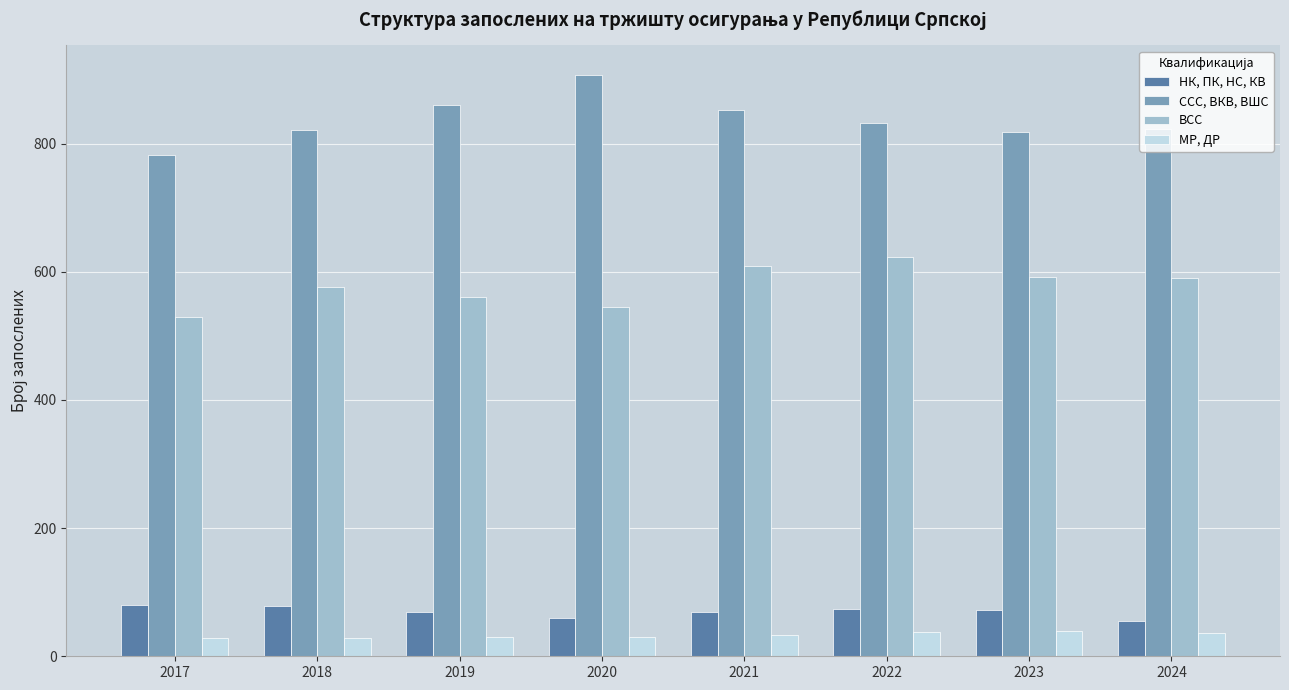

Rank the series at 2021 from highest to lowest value.

ССС, ВКВ, ВШС, ВСС, НК, ПК, НС, КВ, МР, ДР